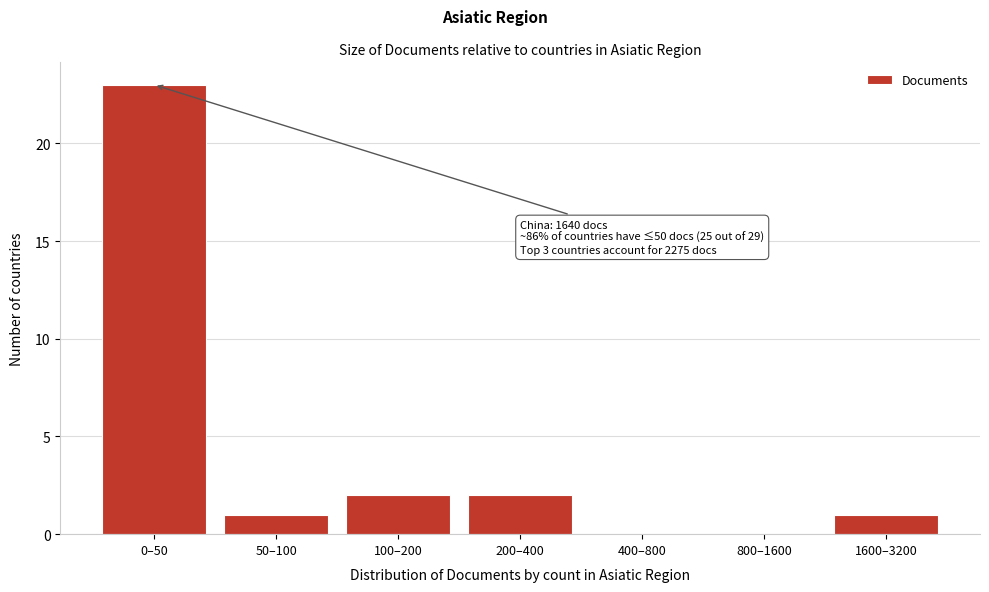

Reading right to left, transcribe all the data shown in this chart.

1600–3200=1	800–1600=0	400–800=0	200–400=2	100–200=2	50–100=1	0–50=23